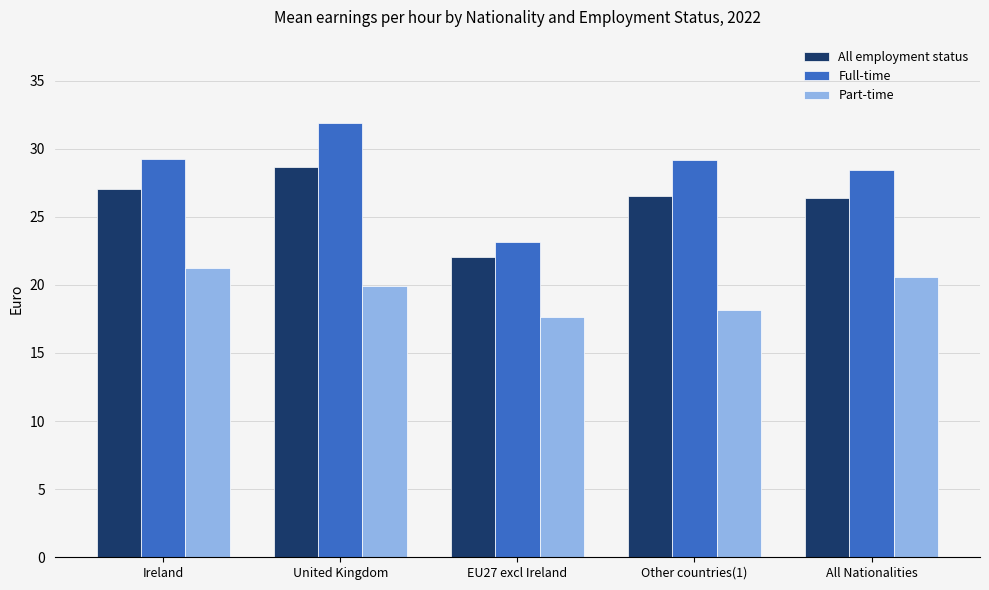

At how many categories does at least one series exceed 19?

5